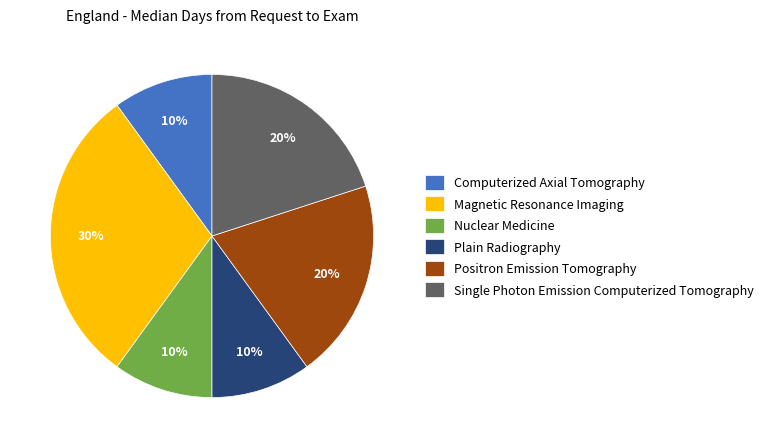

To the nearest percent, what portion does Single Photon Emission Computerized Tomography represent?

20%